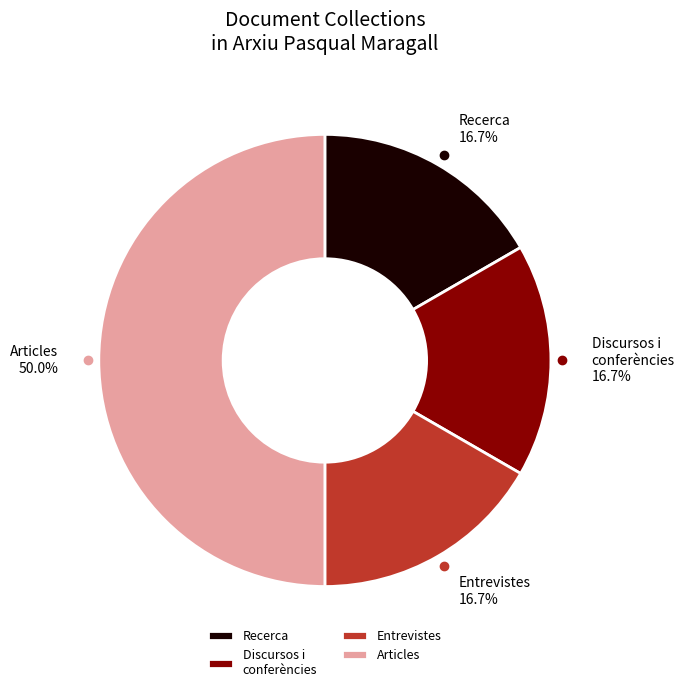

Which slice is the largest?

Articles